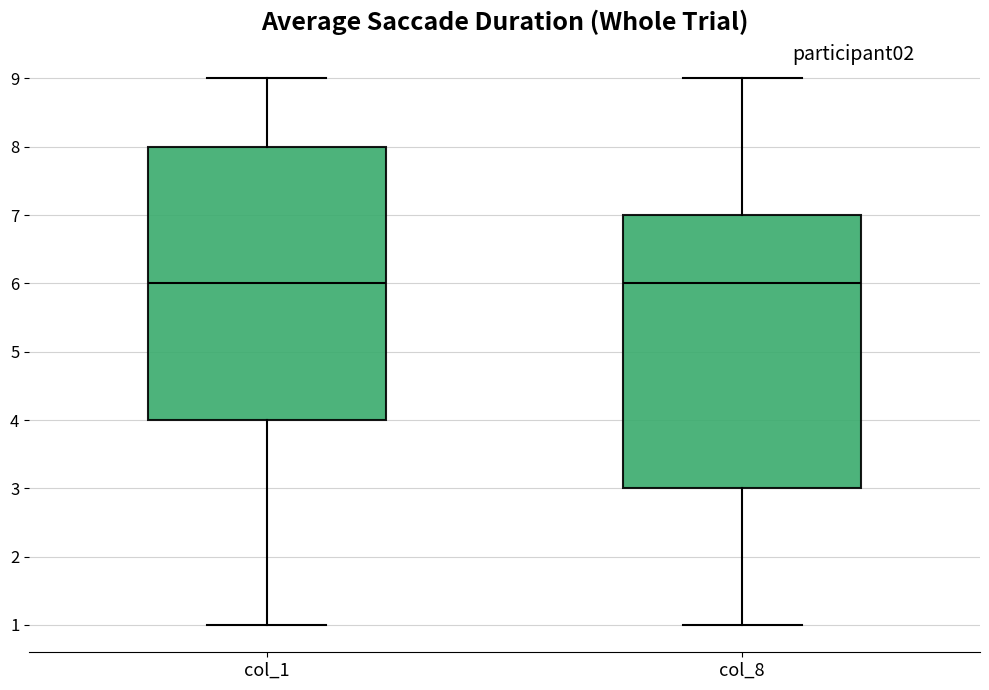

Reading left to right, transcribe this box plot: for each box, give where its median line is, the range the box spans, and where its two whiskers end, as read against the y-axis. The values are not printed on the chart, so give them approximately, as read against the axis.

col_1: median 6, box 4 to 8, whiskers 1 to 9
col_8: median 6, box 3 to 7, whiskers 1 to 9